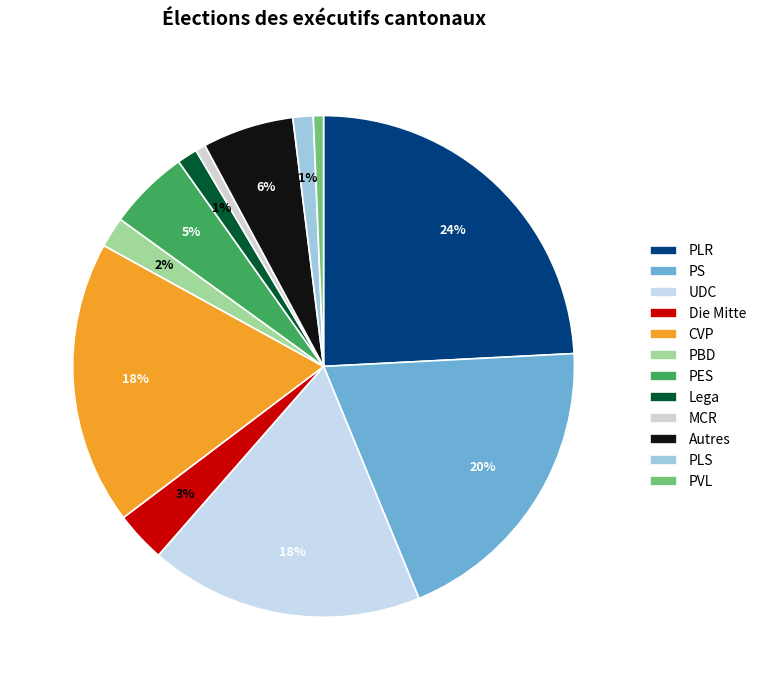

How many slices are in this pie chart?

12